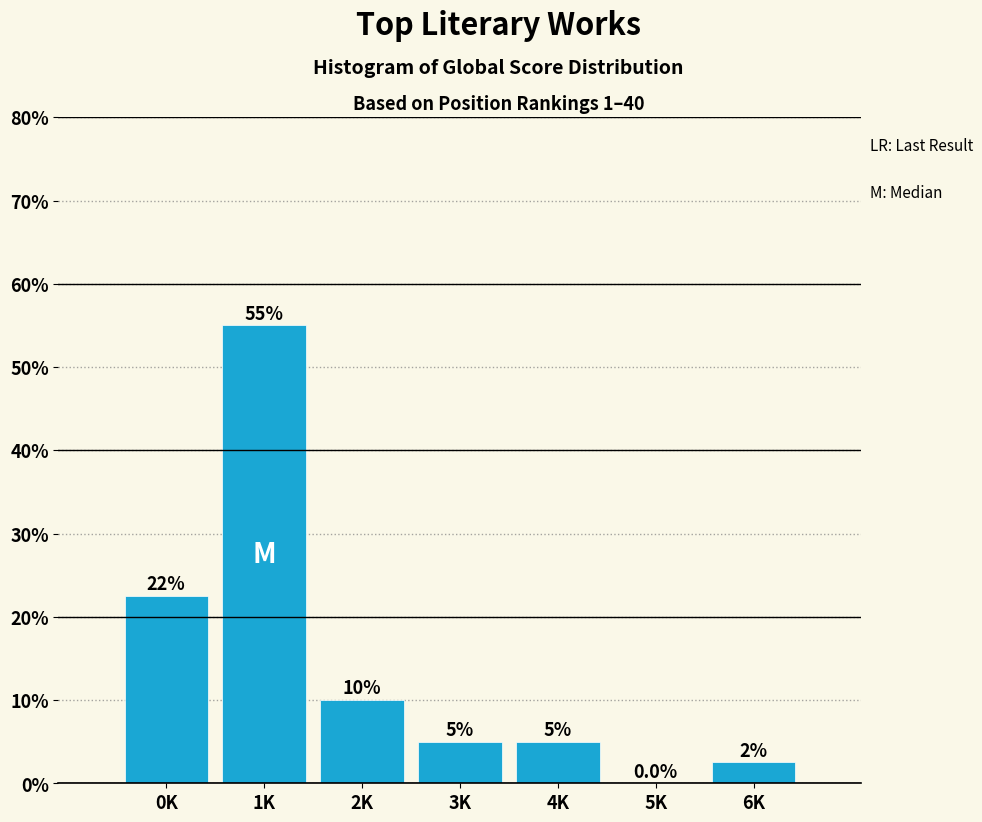

Reading right to left, what are all the values shown in this chart?

6K=2.5	5K=0.0	4K=5.0	3K=5.0	2K=10.0	1K=55.0	0K=22.5